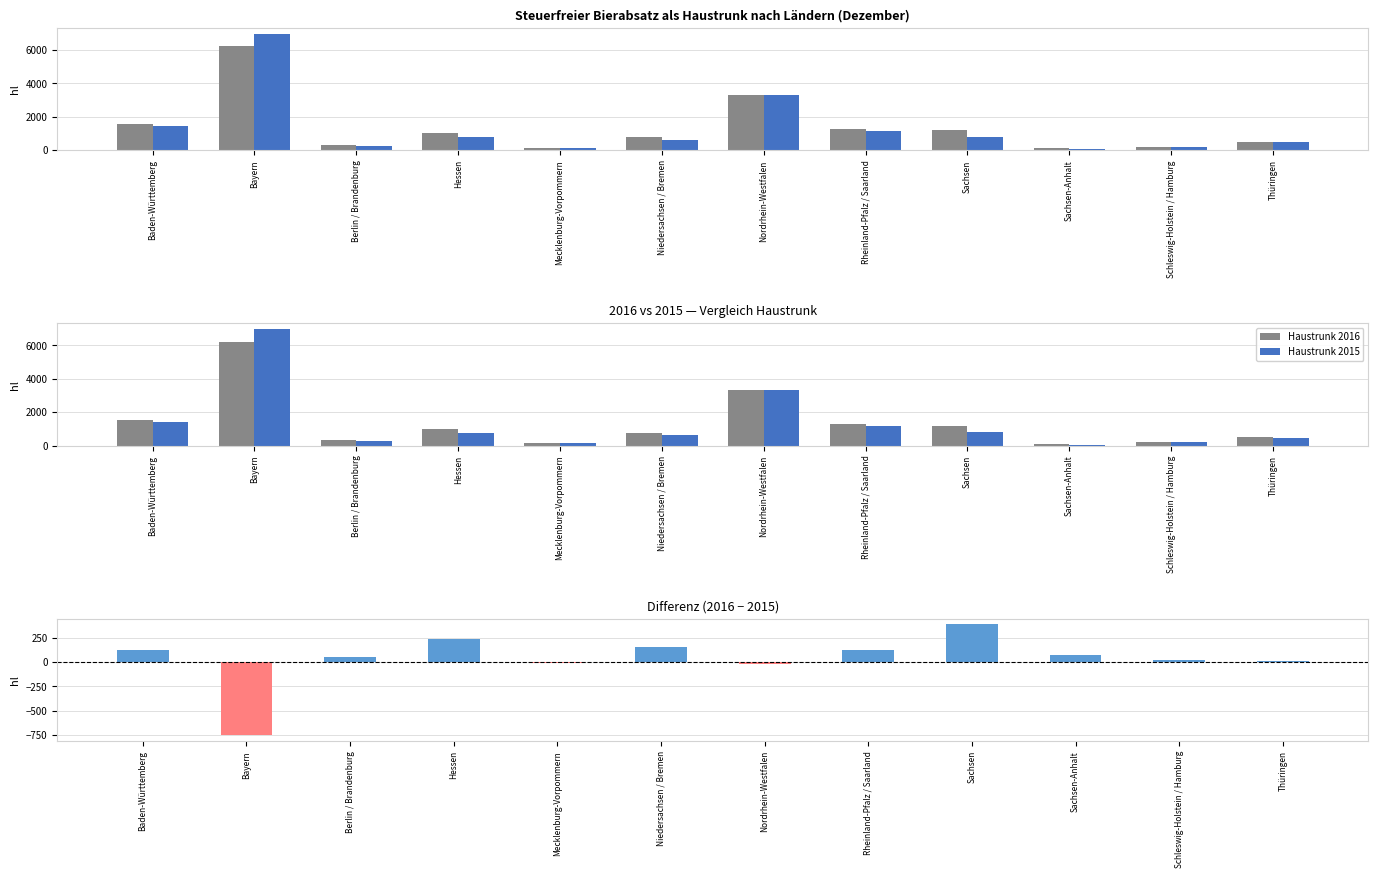

Rank the categories by Haustrunk 2016 value from highest to lowest.

Bayern, Nordrhein-Westfalen, Baden-Württemberg, Rheinland-Pfalz / Saarland, Sachsen, Hessen, Niedersachsen / Bremen, Thüringen, Berlin / Brandenburg, Schleswig-Holstein / Hamburg, Mecklenburg-Vorpommern, Sachsen-Anhalt